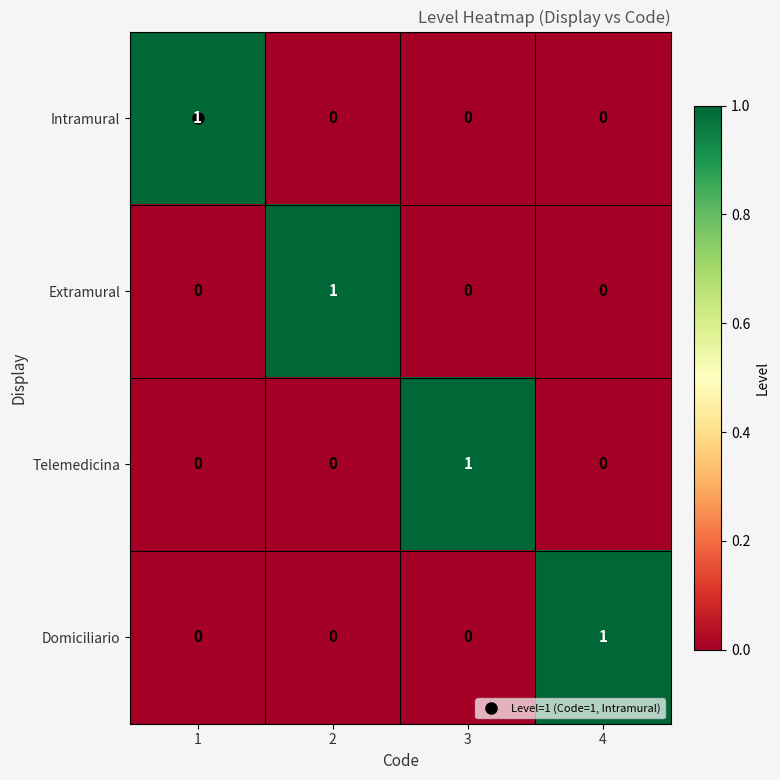

At how many categories does at least one series exceed 0?

4